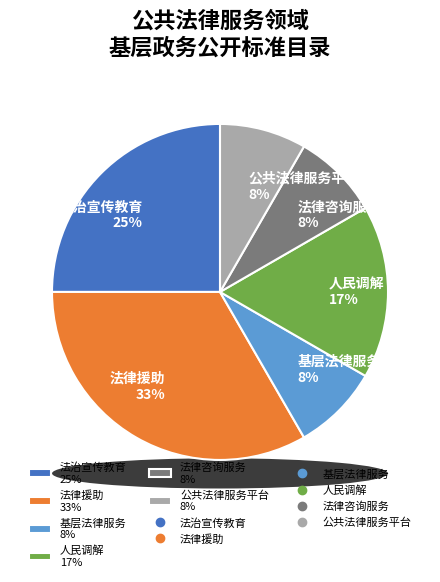

Which category has the smallest portion of the pie?

基层法律服务